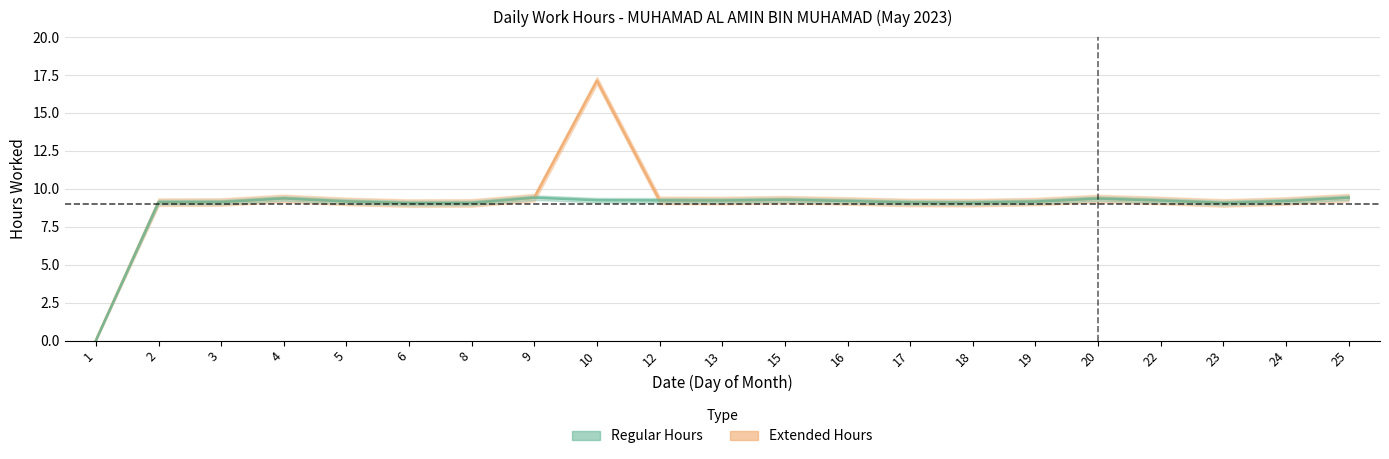

Which series changed the most between 4 and 12?

Regular Hours